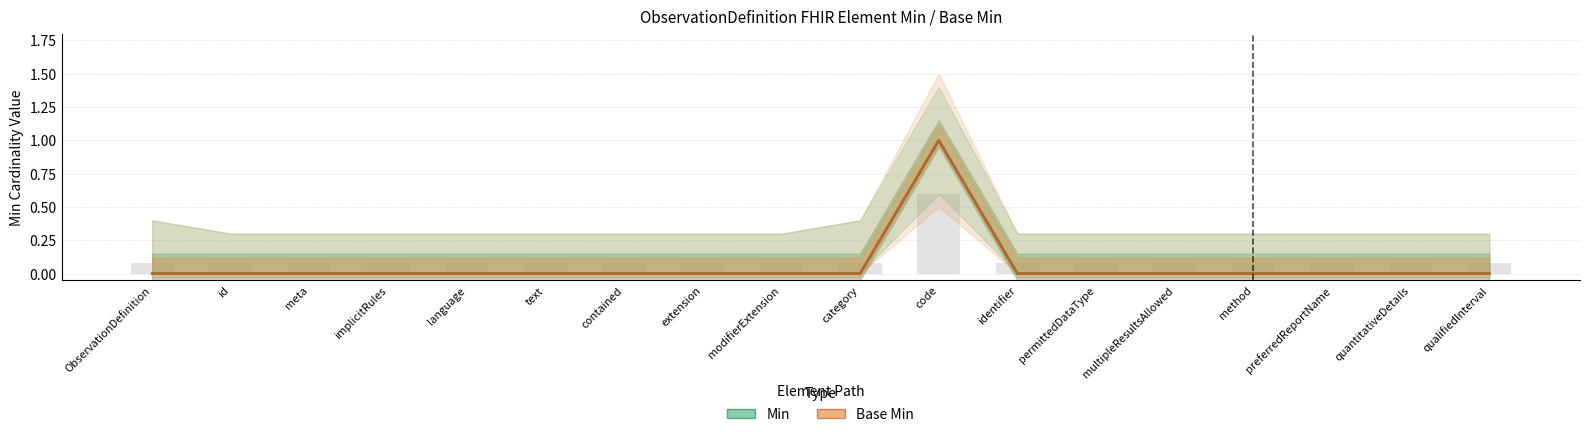

List the labels in order of Min value, largest first.

code, ObservationDefinition, id, meta, implicitRules, language, text, contained, extension, modifierExtension, category, identifier, permittedDataType, multipleResultsAllowed, method, preferredReportName, quantitativeDetails, qualifiedInterval